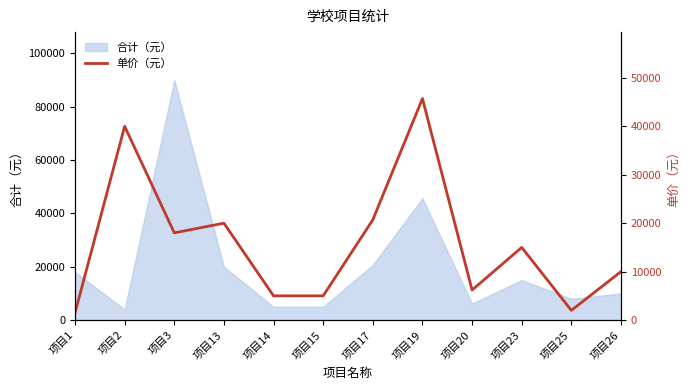

Between 项目20 and 项目14, which is larger?

项目20